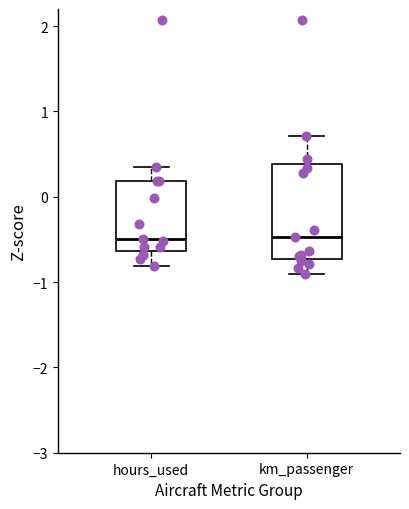

Reading left to right, transcribe this box plot: for each box, give where its median line is, the range the box spans, and where its two whiskers end, as read against the y-axis. The values are not printed on the chart, so give them approximately, as read against the axis.

hours_used: median -0.5, box -0.6 to 0.2, whiskers -0.8 to 0.4
km_passenger: median -0.5, box -0.7 to 0.4, whiskers -0.9 to 0.7